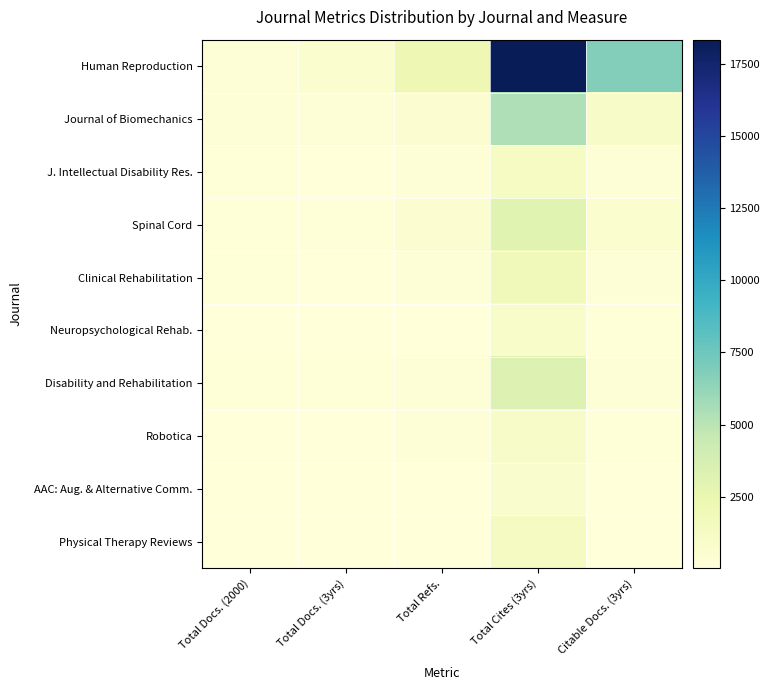

Rank the series by their maximum value, from lowest to highest.

AAC: Aug. & Alternative Comm., Neuropsychological Rehab., Robotica, J. Intellectual Disability Res., Physical Therapy Reviews, Clinical Rehabilitation, Spinal Cord, Disability and Rehabilitation, Journal of Biomechanics, Human Reproduction